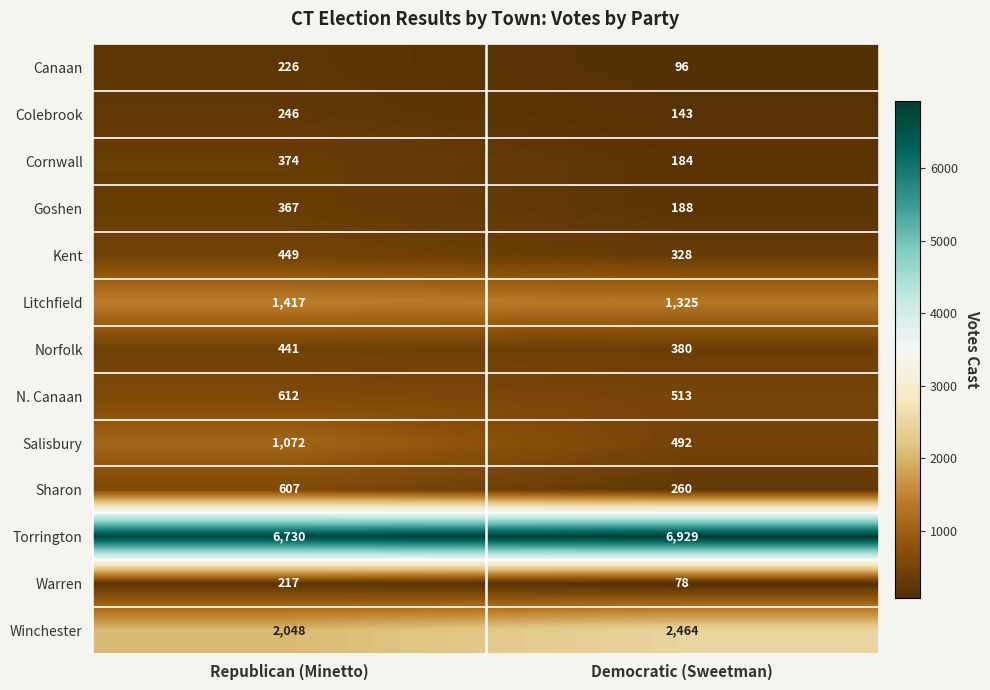

The Winchester series shows 2048 at Republican (Minetto). True or false?

True